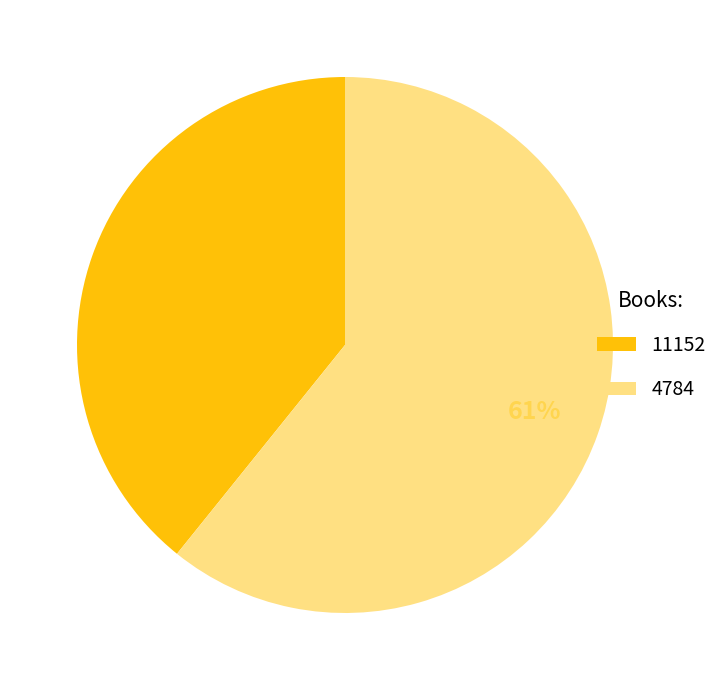

Is the sum of 11152 and 4784 greater than half?

Yes